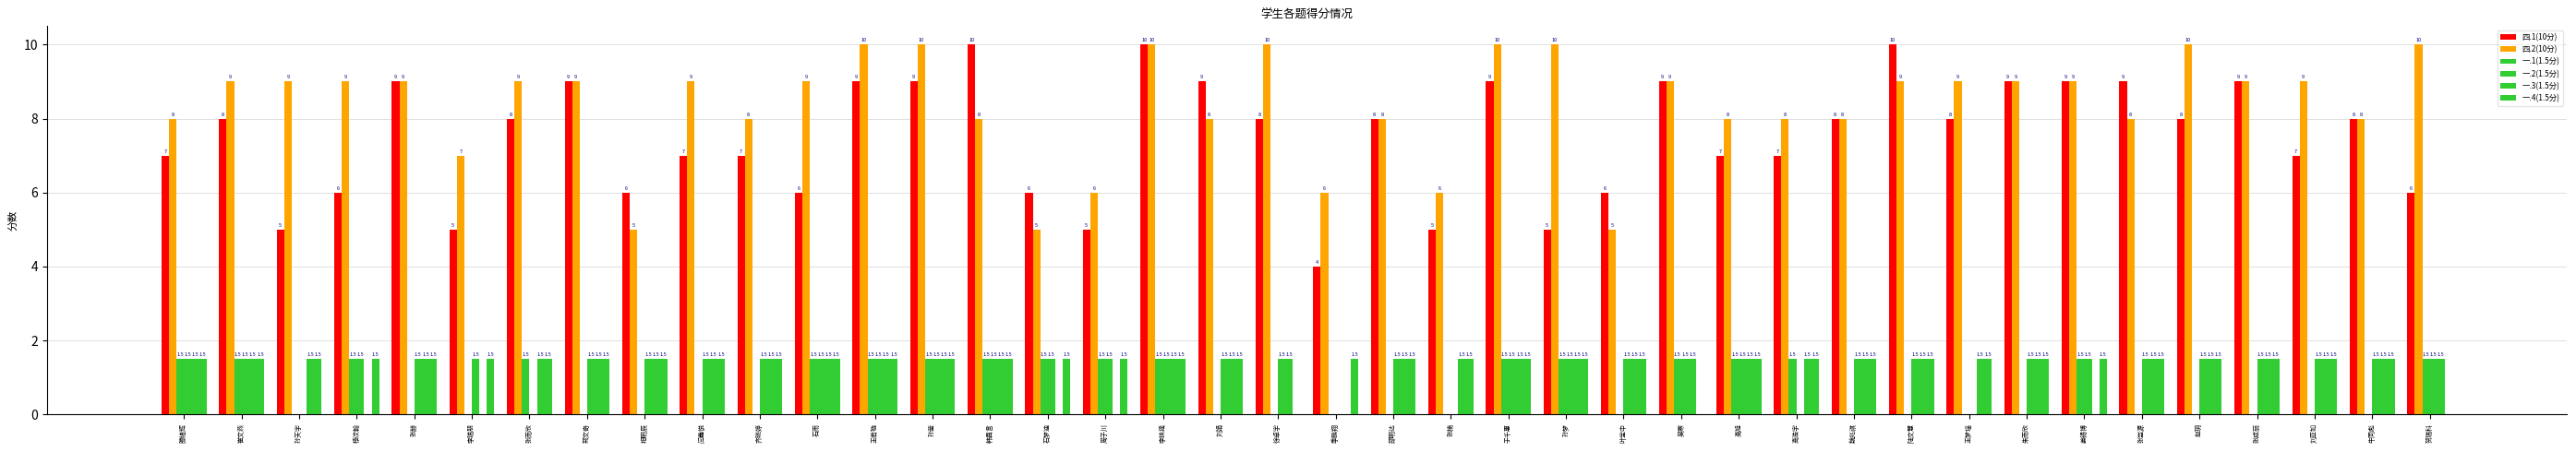

At which category is the sum across all series the highest?

李扶摇